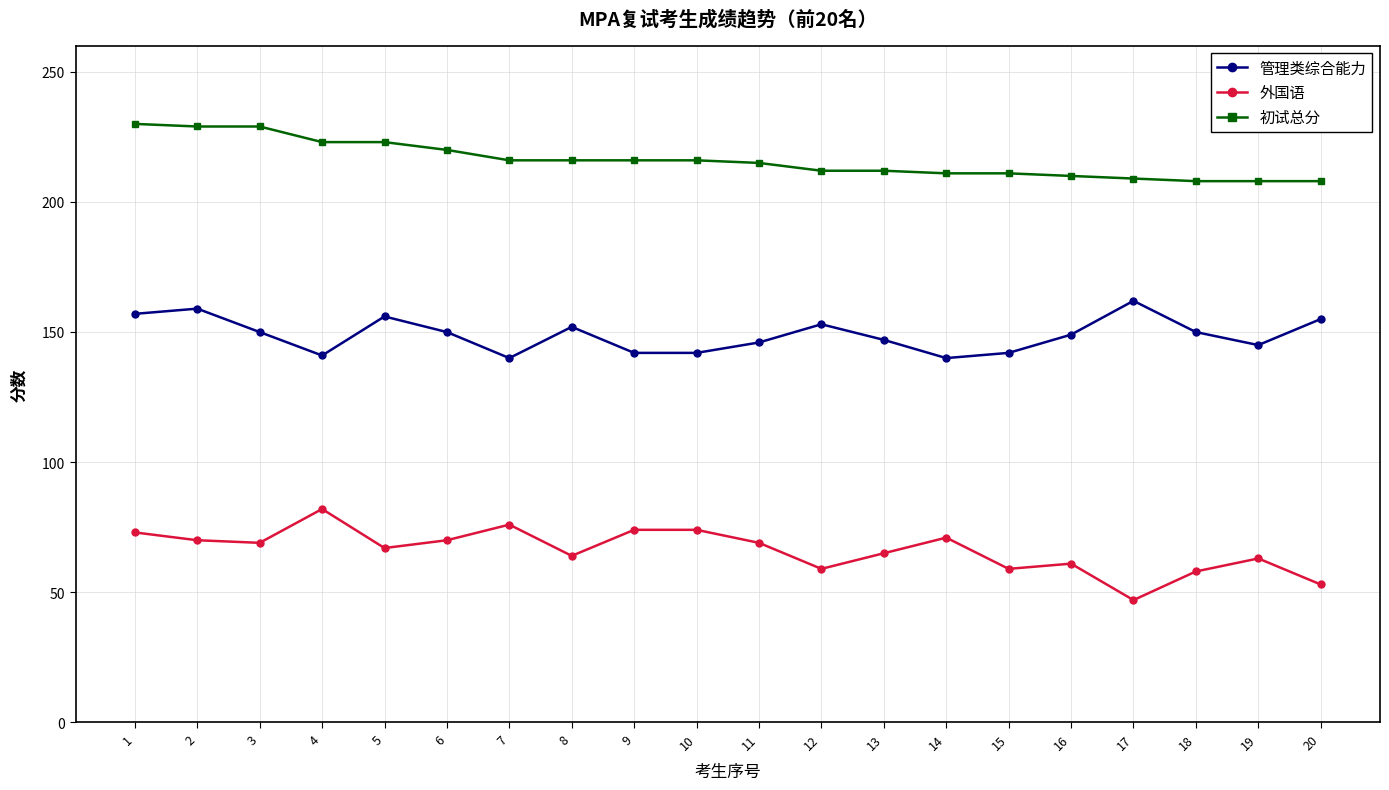

What is the minimum value shown in the chart?

47